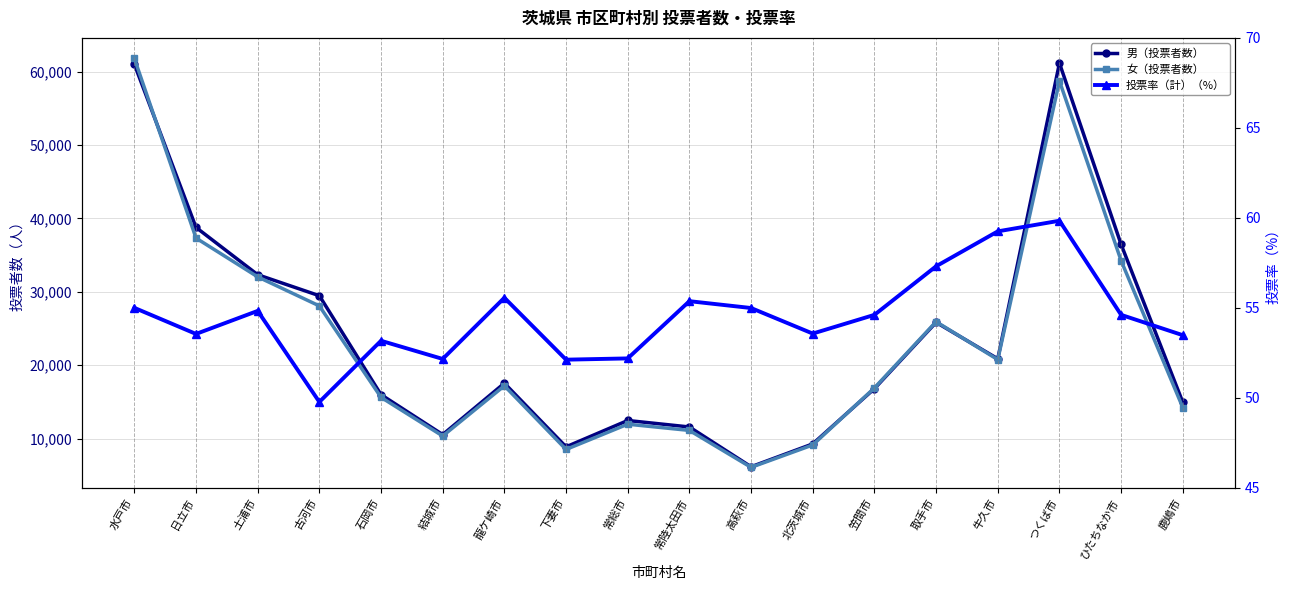

In 女（投票者数）, how many points are higher than both neighbors (excluding endpoints)?

4